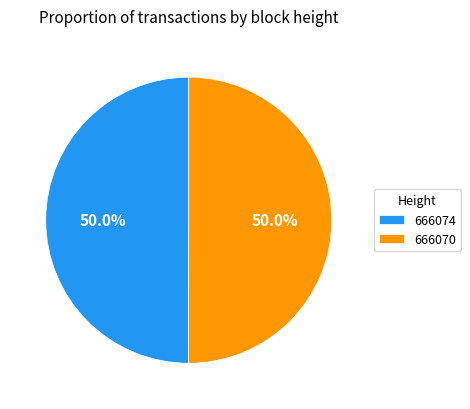

What is the ratio of the value at 666070 to the value at 666074?

1.0